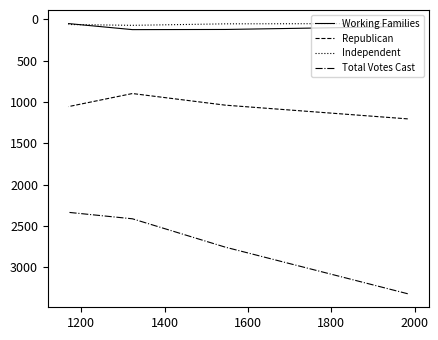

What is the difference between the maximum and minimum values in the Republican series?

307